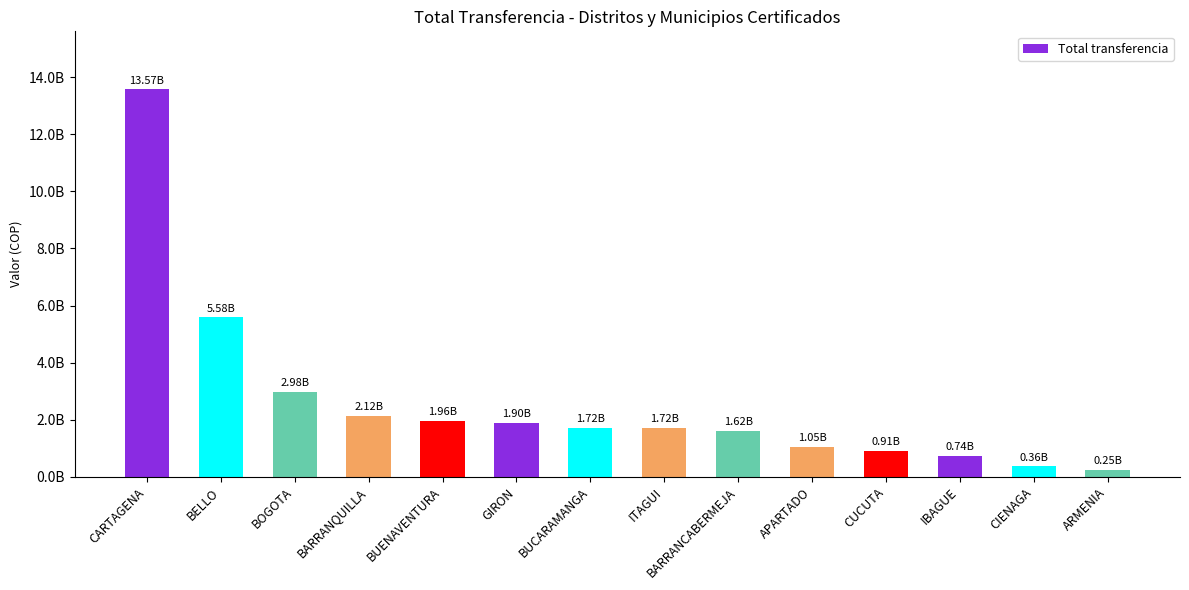

What is the difference between the maximum and minimum values?

13322061399